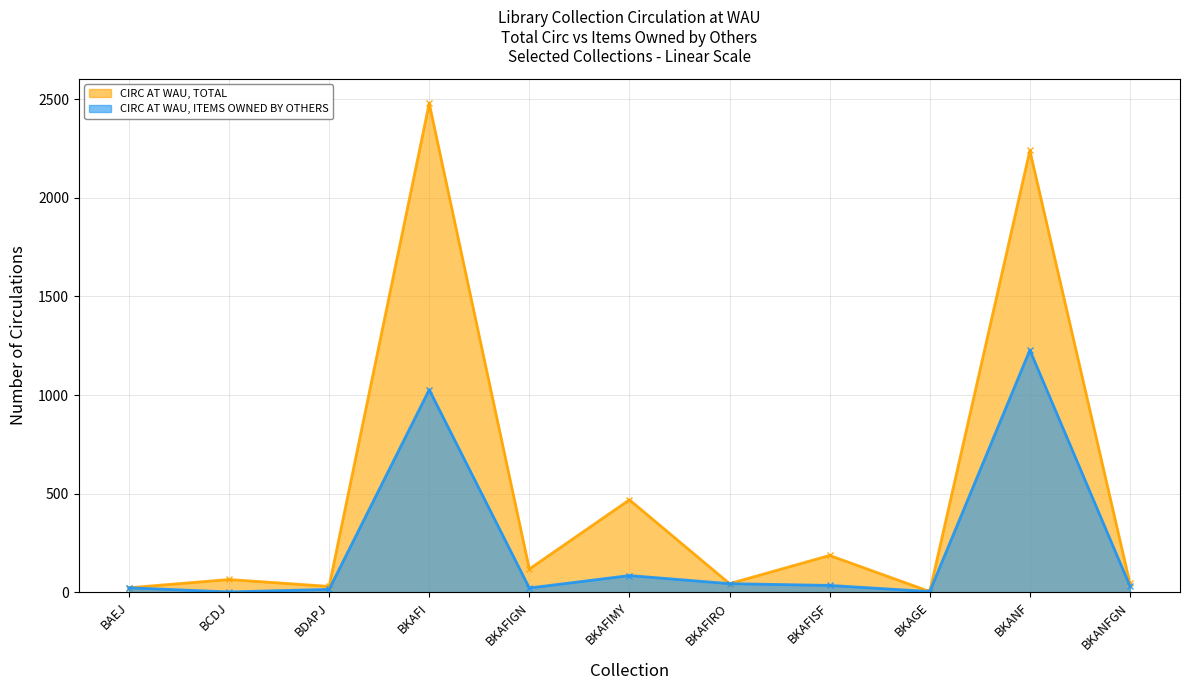

Rank the series at BKANFGN from lowest to highest value.

CIRC AT WAU, ITEMS OWNED BY OTHERS, CIRC AT WAU, TOTAL